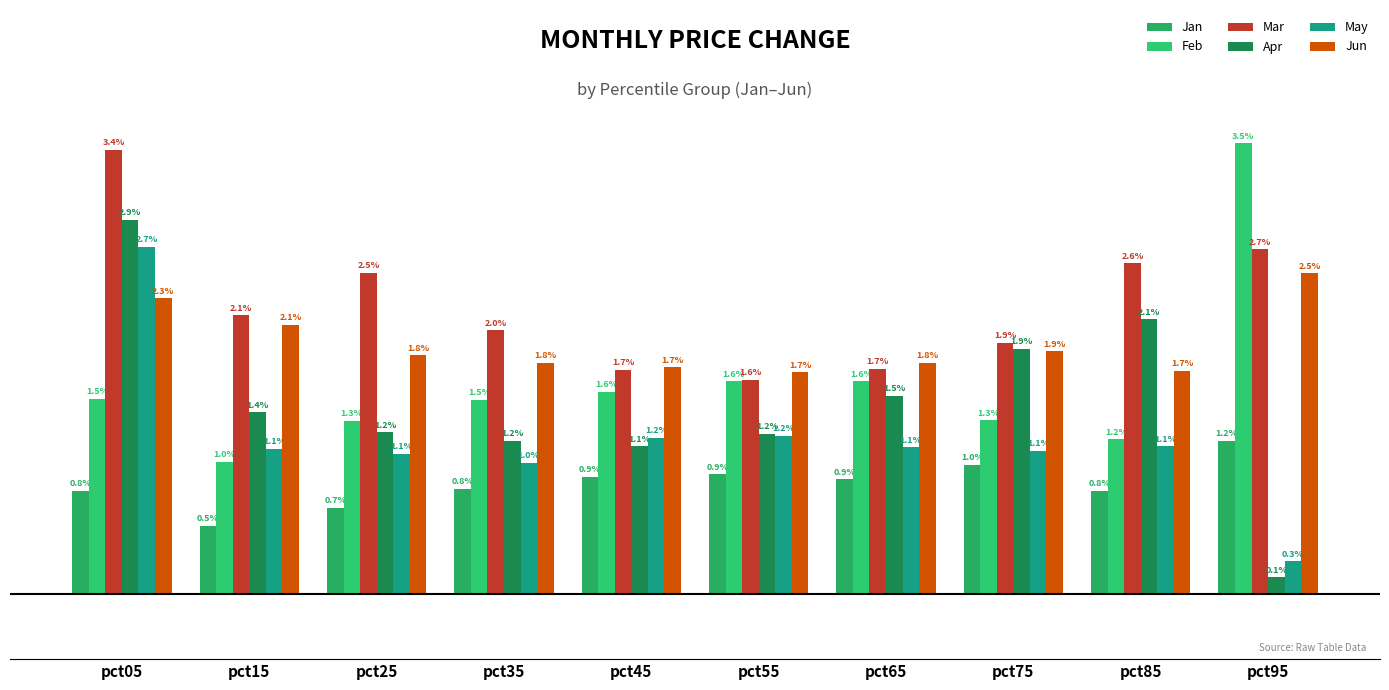

What are all the series names shown in the legend?

Jan, Feb, Mar, Apr, May, Jun